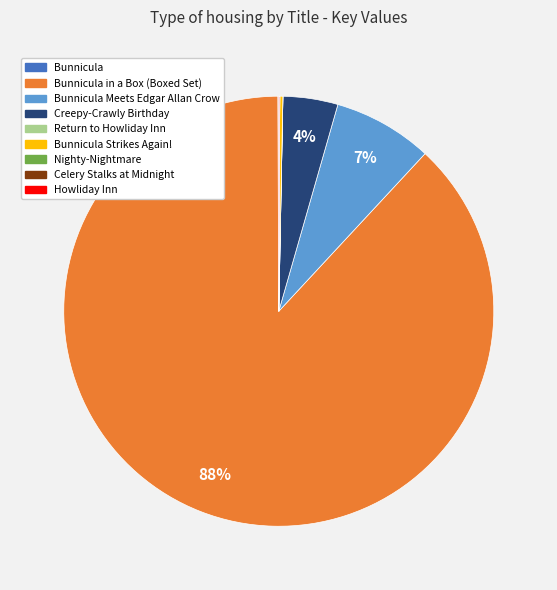

To the nearest percent, what is the average slice percentage?

11%